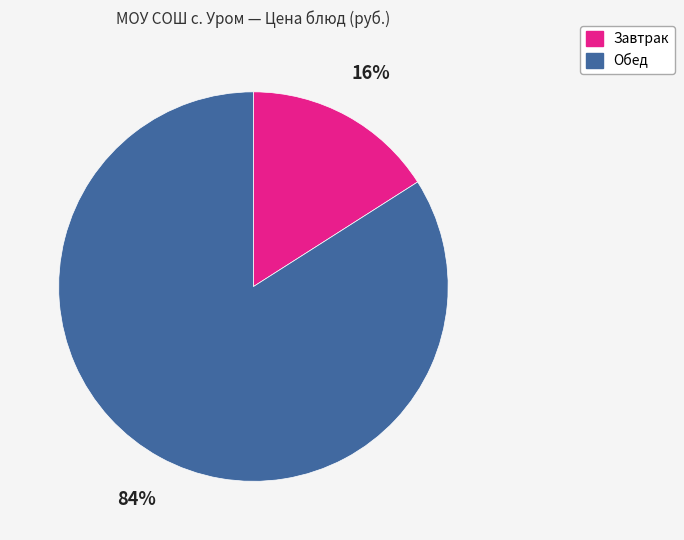

Is there any slice that represents more than half of the pie?

Yes